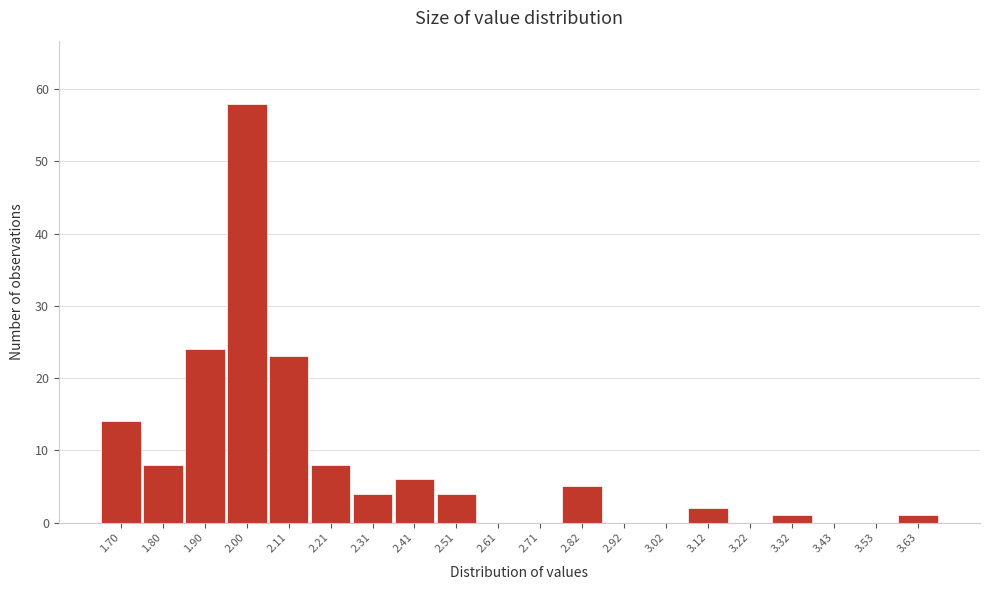

Reading left to right, list all the values displayed in this chart.

1.70=14	1.80=8	1.90=24	2.00=58	2.11=23	2.21=8	2.31=4	2.41=6	2.51=4	2.61=0	2.71=0	2.82=5	2.92=0	3.02=0	3.12=2	3.22=0	3.32=1	3.43=0	3.53=0	3.63=1